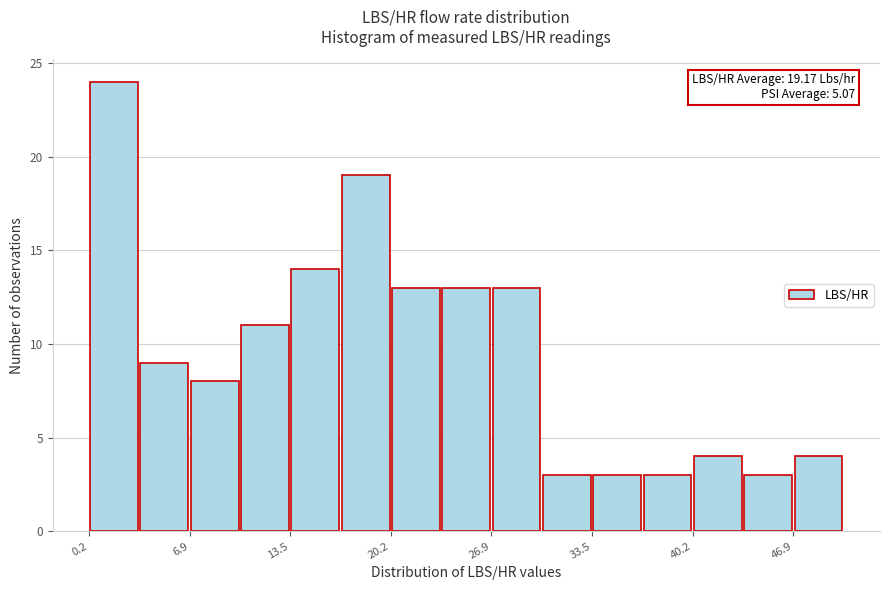

Around what value on the x-axis is the tallest bar? Give the approximate position of its centre, as read against the axis.

2